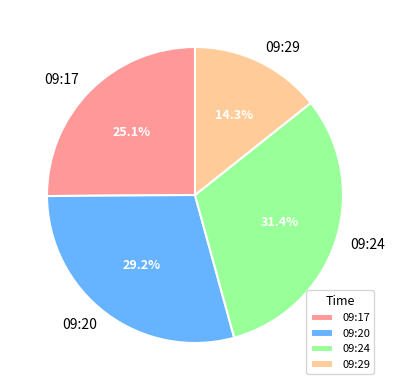

What is the smallest slice in the pie chart?

09:29